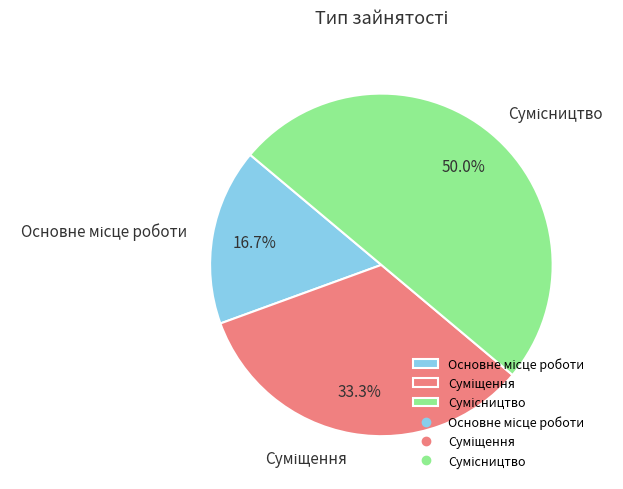

Which slice is the smallest?

Основне місце роботи